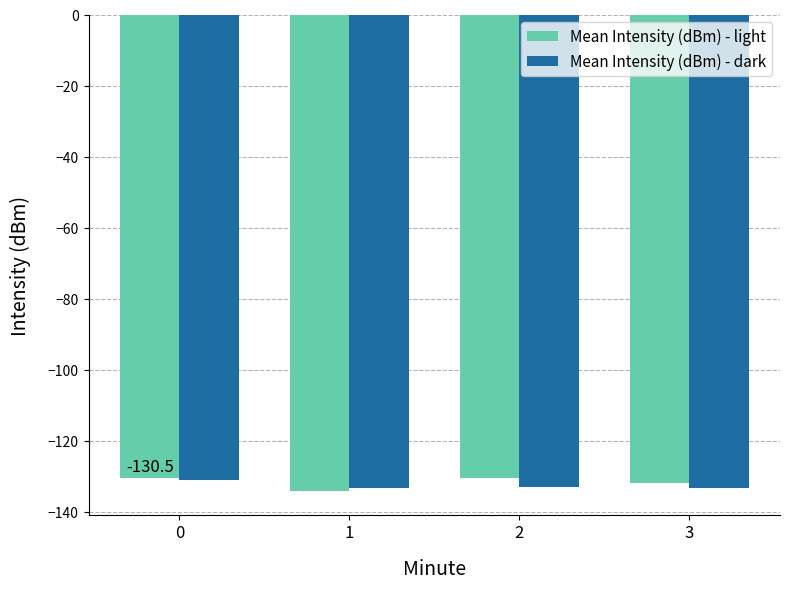

What is the difference between the highest and lowest values at 3?

1.4